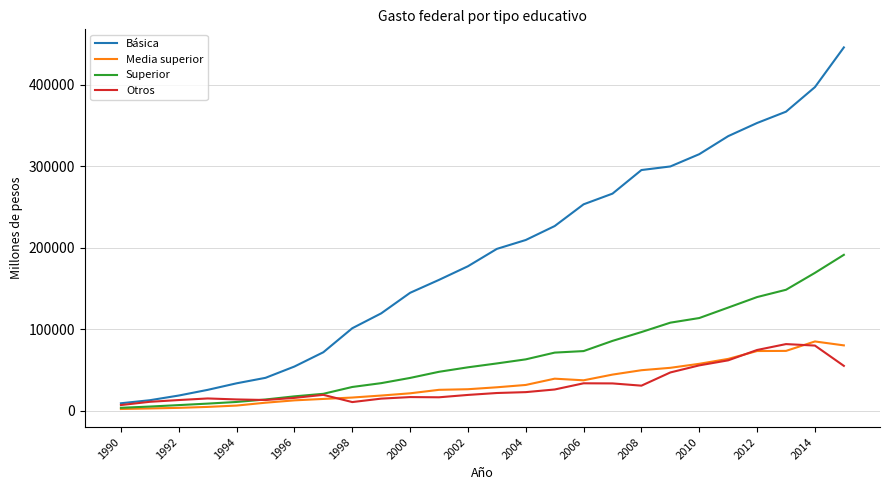

Which series has the largest total across all categories?

Básica